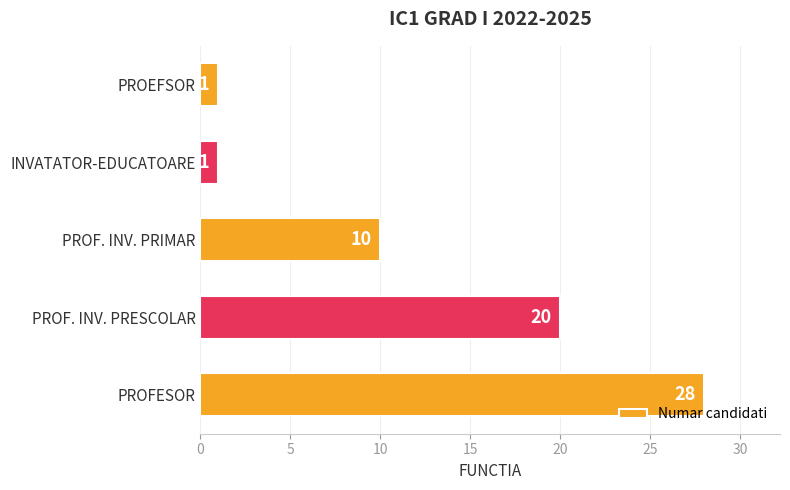

At which category does the chart reach its peak across all series?

PROFESOR